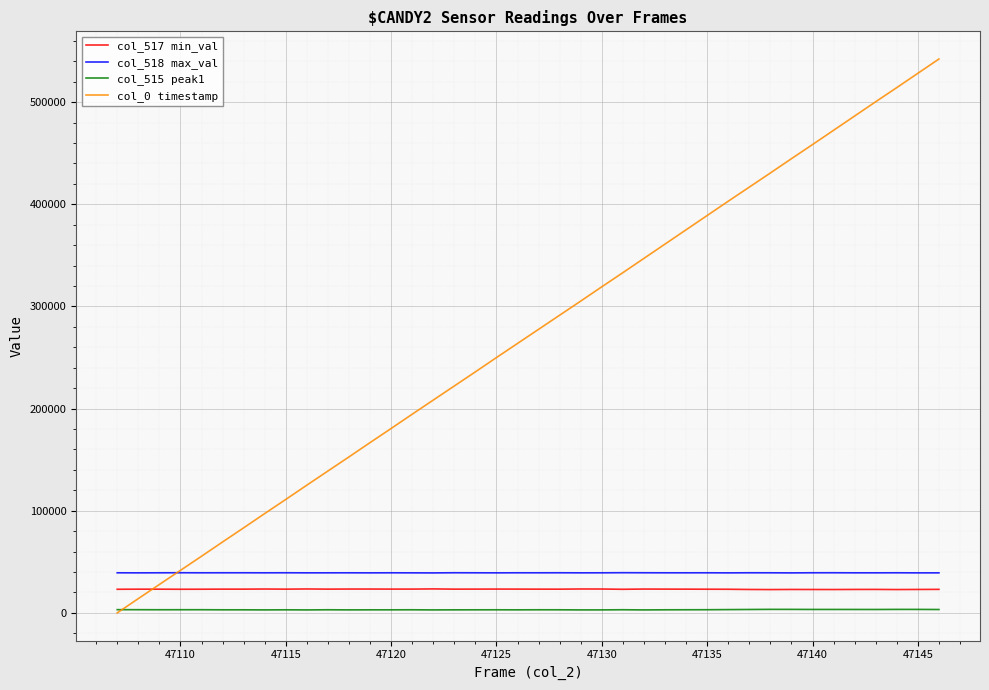

How many lines are shown in the chart?

4